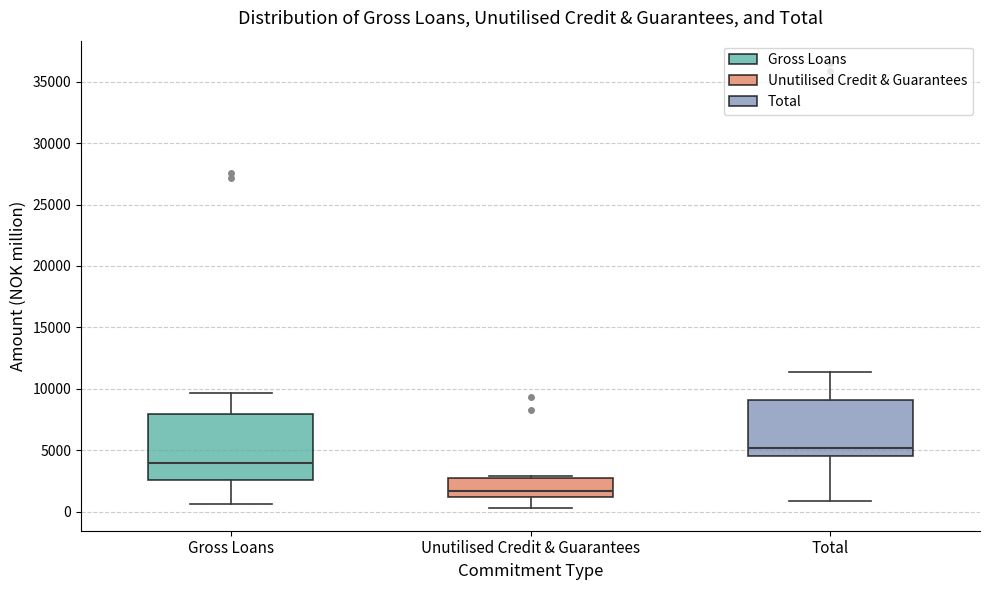

Where is the upper edge of the box for Unutilised Credit & Guarantees on the y-axis? The values are not printed on the chart, so give them approximately, as read against the axis.

2500